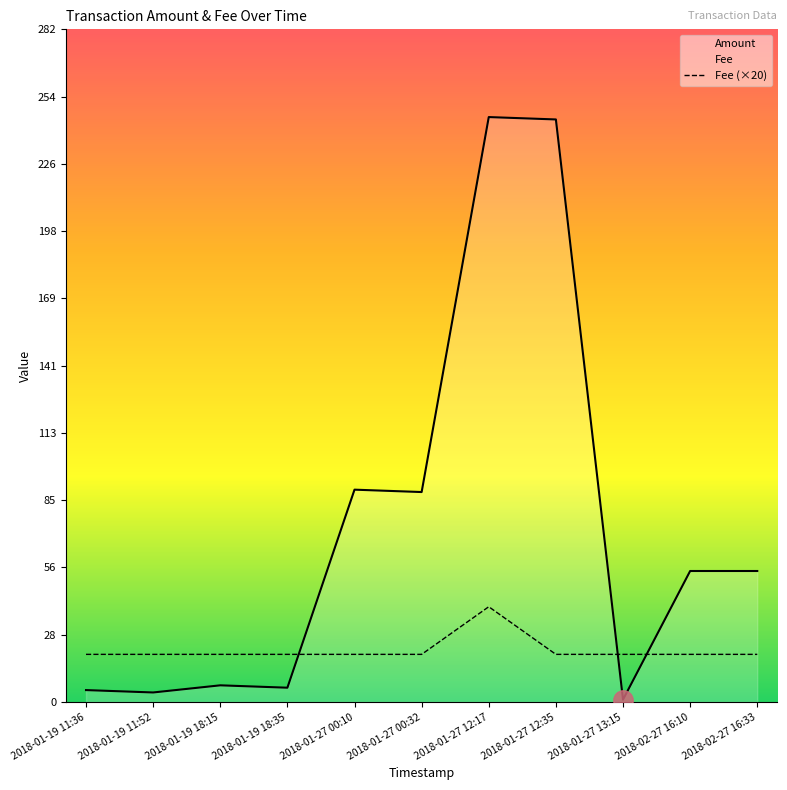

Which series has the widest spread of values?

Amount